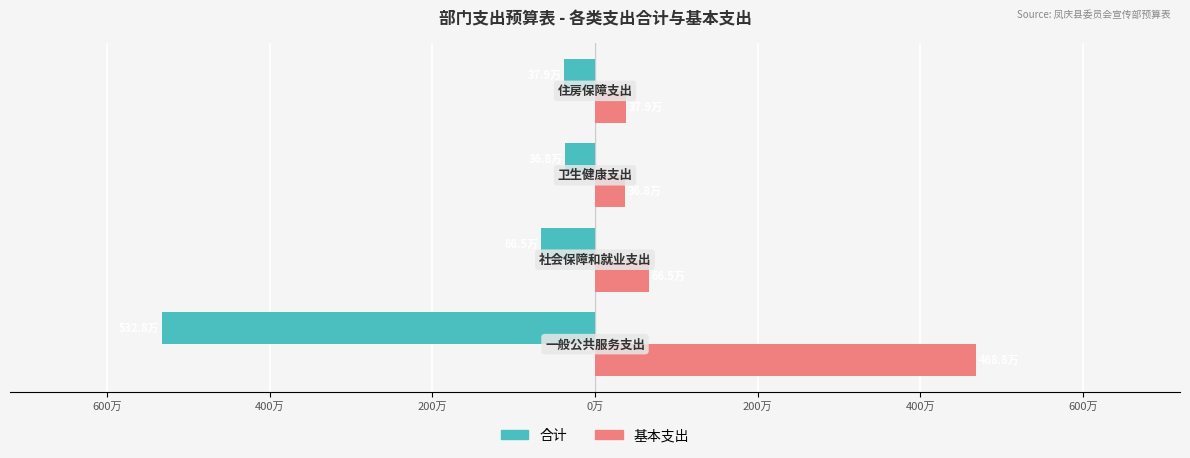

What are all the series names shown in the legend?

合计, 基本支出